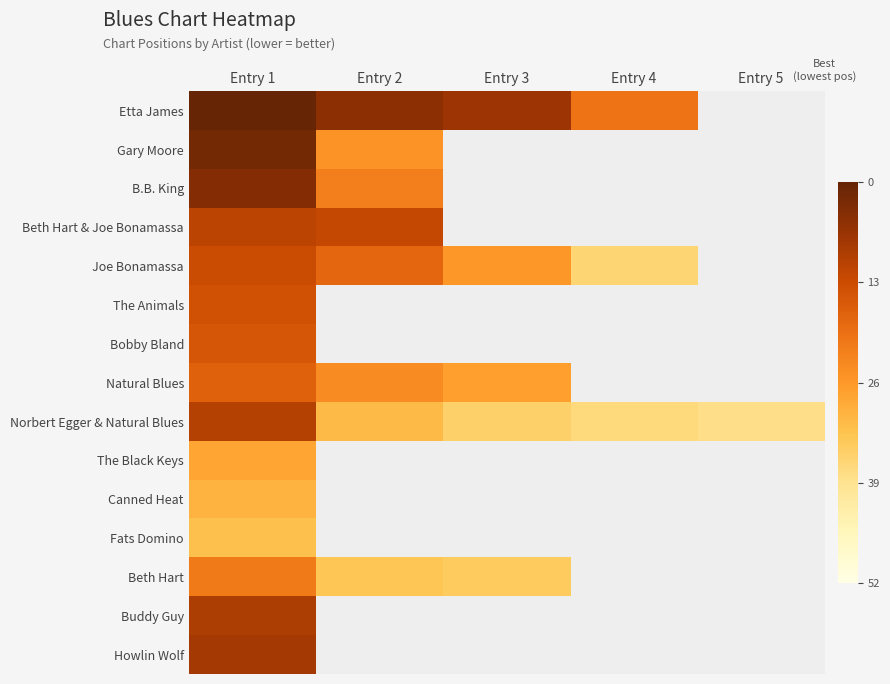

How many values in the Norbert Egger & Natural Blues series exceed 17?

2